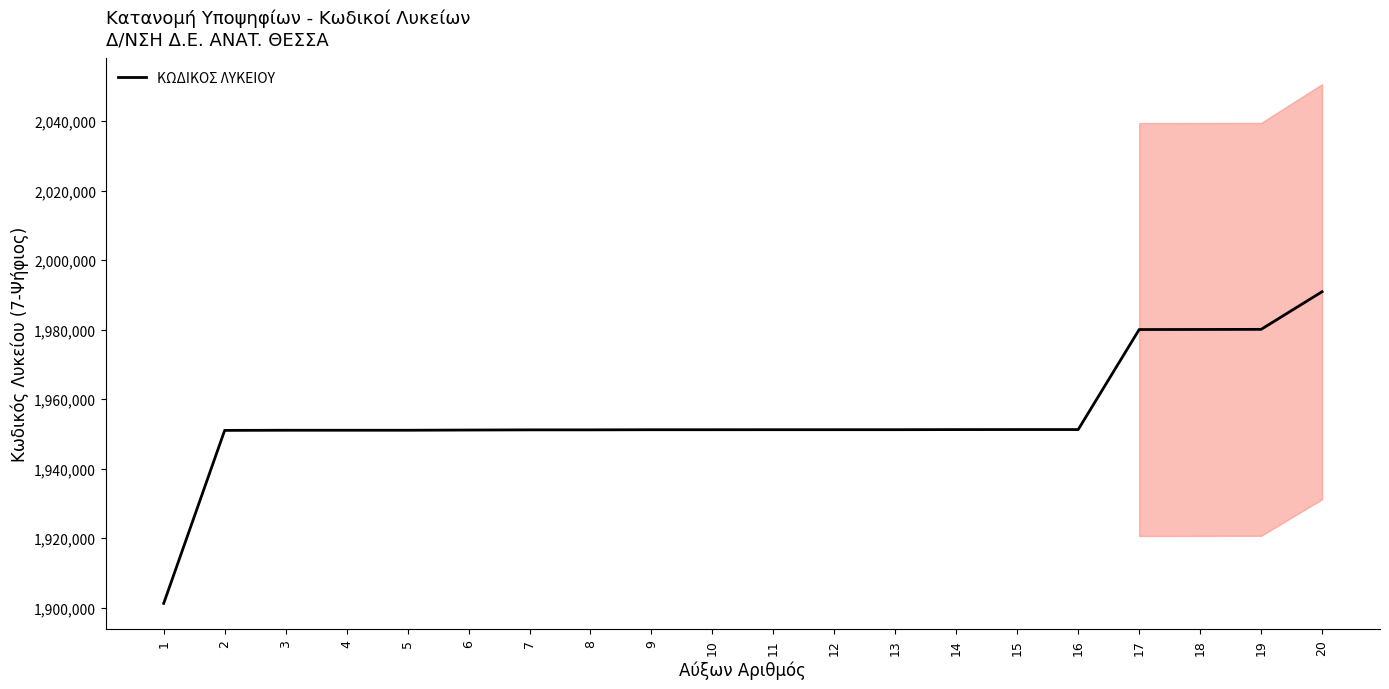

Between 17 and 7, which is larger?

17